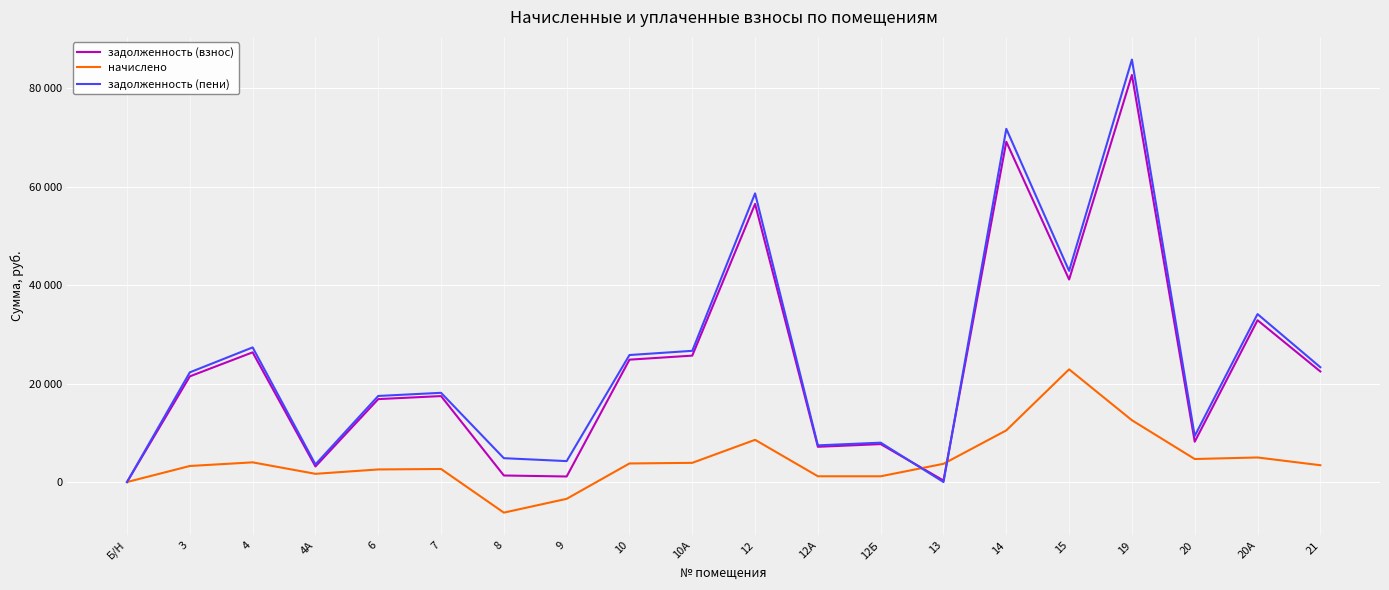

Which series has the largest total across all categories?

задолженность (пени)